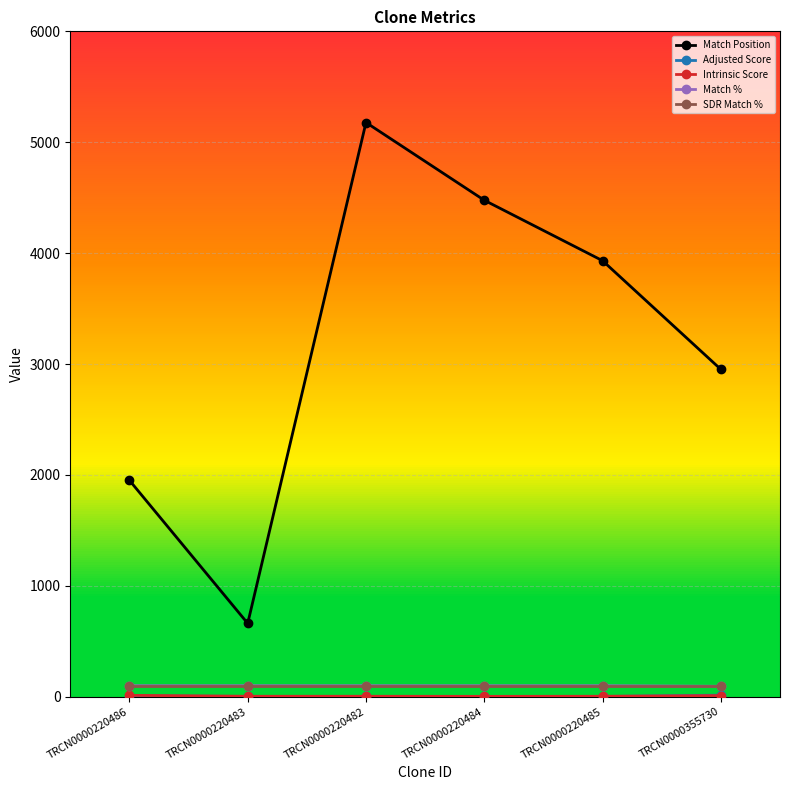

At which category is the sum across all series the highest?

TRCN0000220482